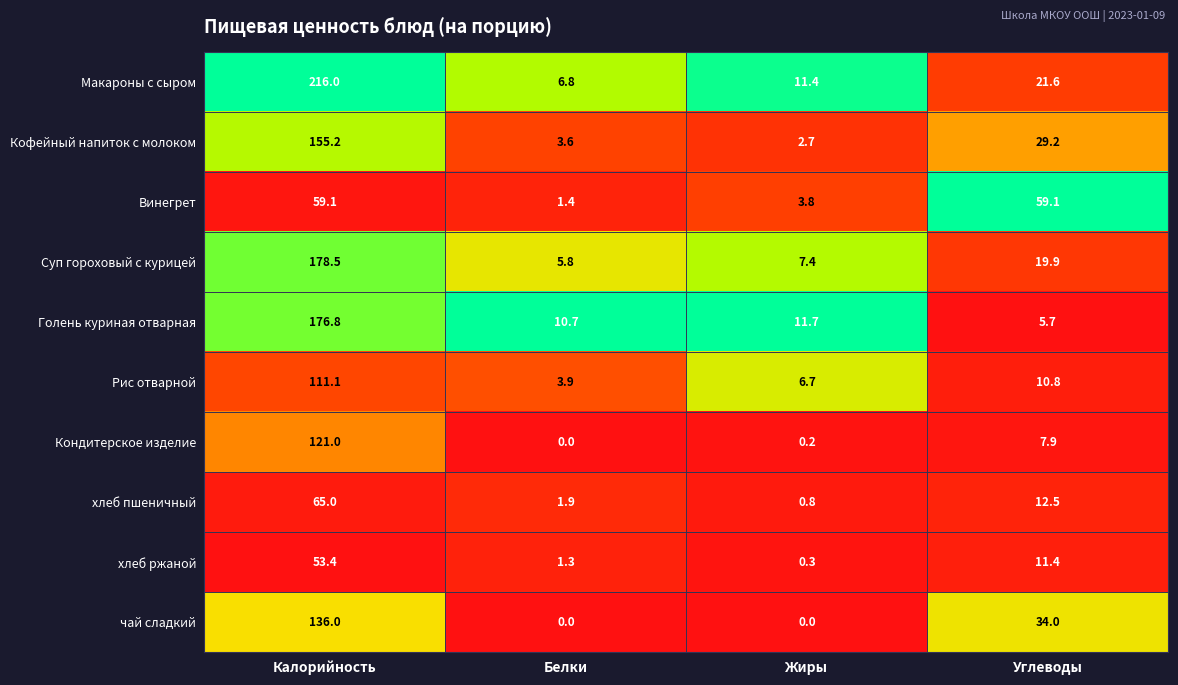

Rank the series by their maximum value, from highest to lowest.

Макароны с сыром, Суп гороховый с курицей, Голень куриная отварная, Кофейный напиток с молоком, чай сладкий, Кондитерское изделие, Рис отварной, хлеб пшеничный, Винегрет, хлеб ржаной